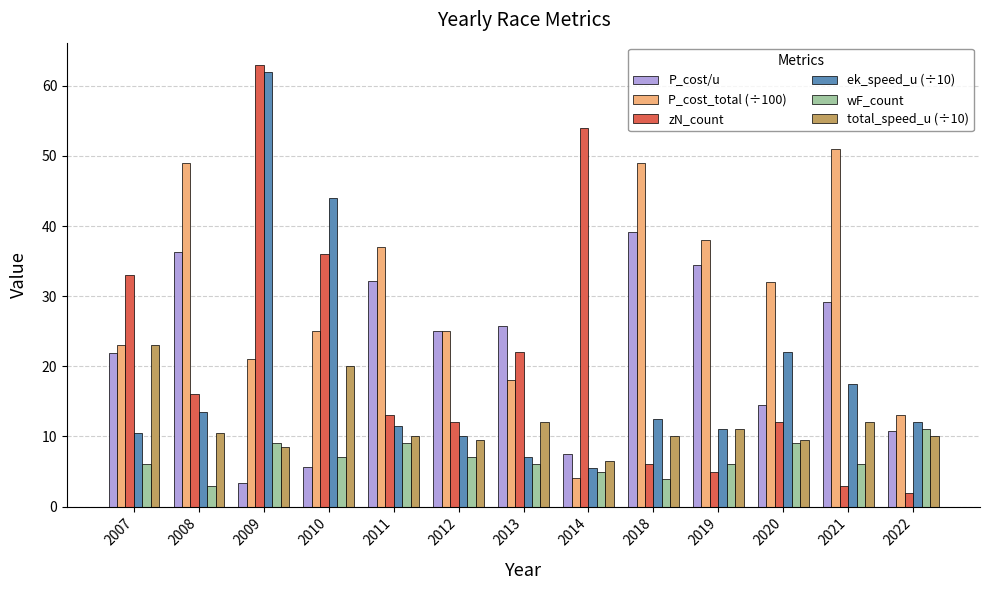

Reading left to right, what are all the values shown in this chart?

P_cost/u: 2007=21.9	2008=36.3	2009=3.4	2010=5.7	2011=32.2	2012=25.0	2013=25.7	2014=7.5	2018=39.2	2019=34.5	2020=14.5	2021=29.1	2022=10.8
P_cost_total (÷100): 2007=23.0	2008=49.0	2009=21.0	2010=25.0	2011=37.0	2012=25.0	2013=18.0	2014=4.1	2018=49.0	2019=38.0	2020=32.0	2021=51.0	2022=13.0
zN_count: 2007=33.0	2008=16.0	2009=63.0	2010=36.0	2011=13.0	2012=12.0	2013=22.0	2014=54.0	2018=6.0	2019=5.0	2020=12.0	2021=3.0	2022=2.0
ek_speed_u (÷10): 2007=10.5	2008=13.5	2009=62.0	2010=44.0	2011=11.5	2012=10.0	2013=7.0	2014=5.5	2018=12.5	2019=11.0	2020=22.0	2021=17.5	2022=12.0
wF_count: 2007=6.0	2008=3.0	2009=9.0	2010=7.0	2011=9.0	2012=7.0	2013=6.0	2014=5.0	2018=4.0	2019=6.0	2020=9.0	2021=6.0	2022=11.0
total_speed_u (÷10): 2007=23.0	2008=10.5	2009=8.5	2010=20.0	2011=10.0	2012=9.5	2013=12.0	2014=6.5	2018=10.0	2019=11.0	2020=9.5	2021=12.0	2022=10.0